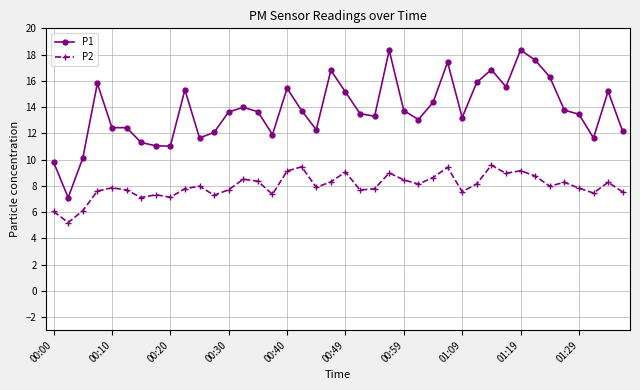

True or false: P2 and P1 intersect in this chart.

False